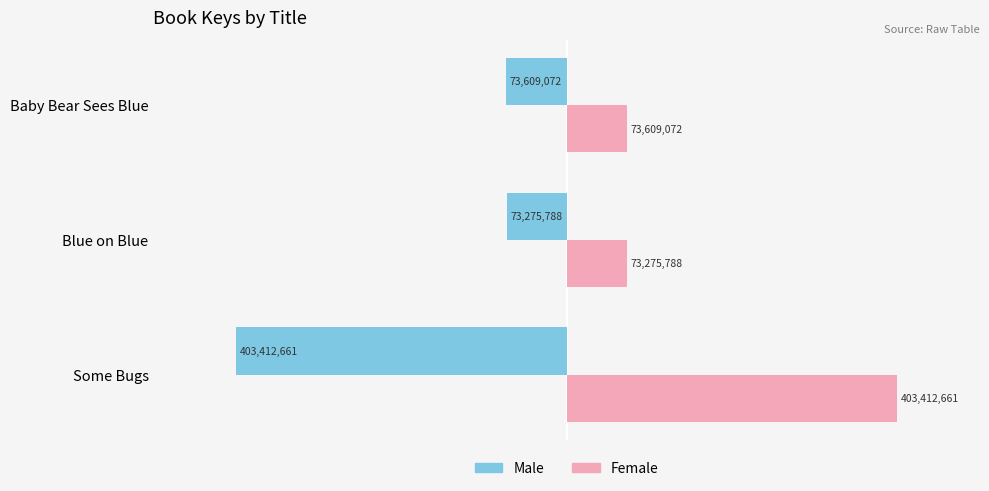

What are all the series names shown in the legend?

Male, Female